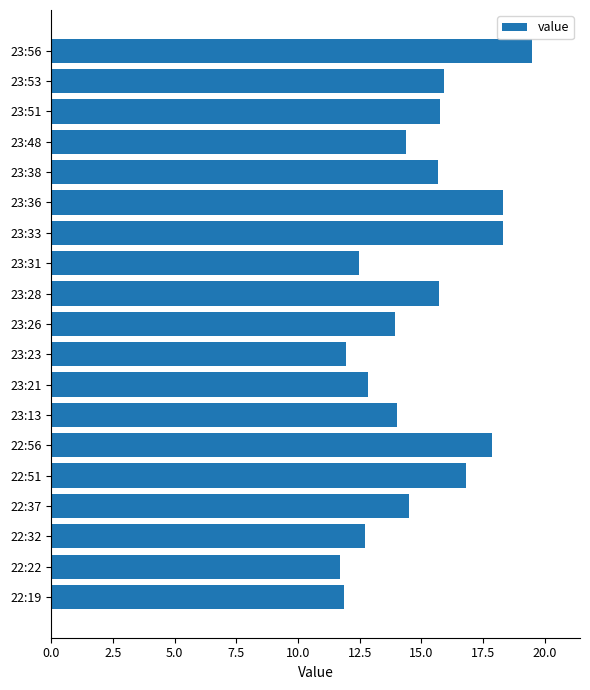

What is the sum of all values?

284.2